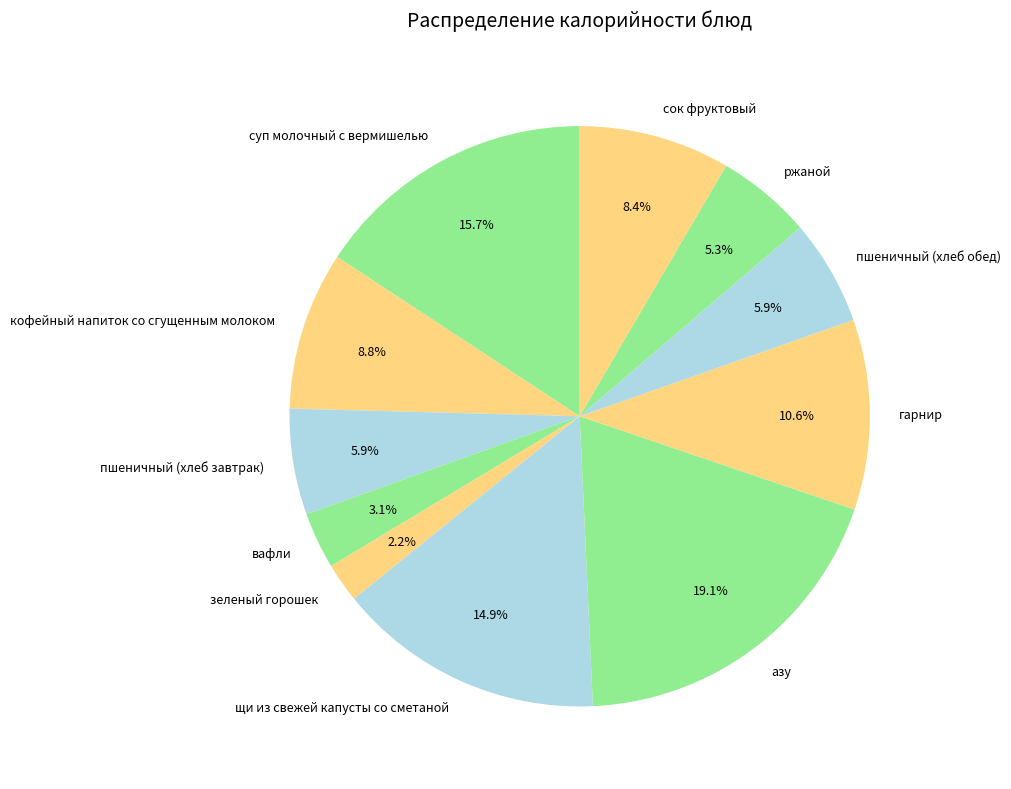

To the nearest percent, what is the difference between the largest and smallest slice percentages?

17%